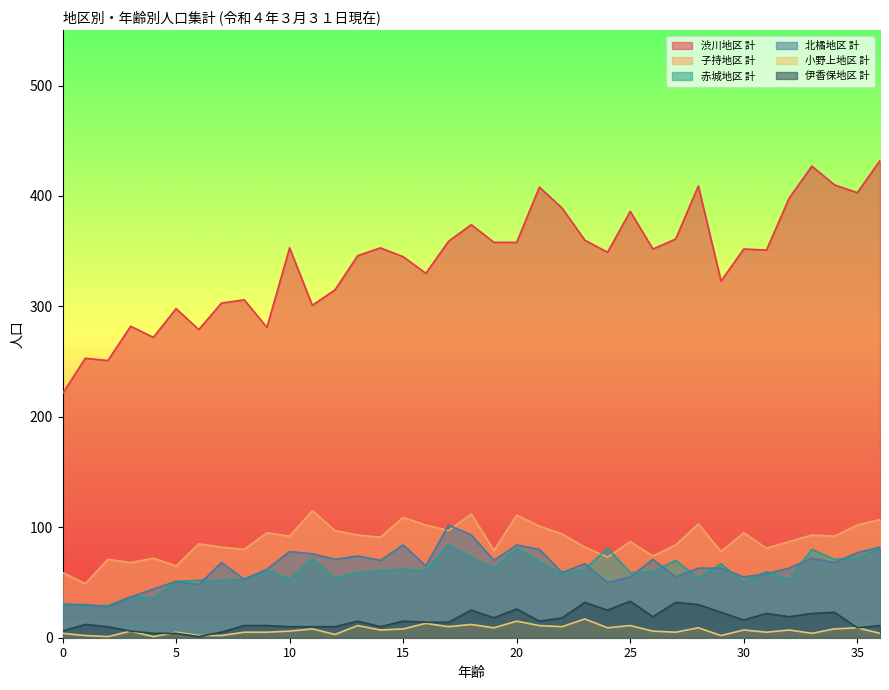

What is the sum of the 北橘地区 計 values at 23 and 35?

144